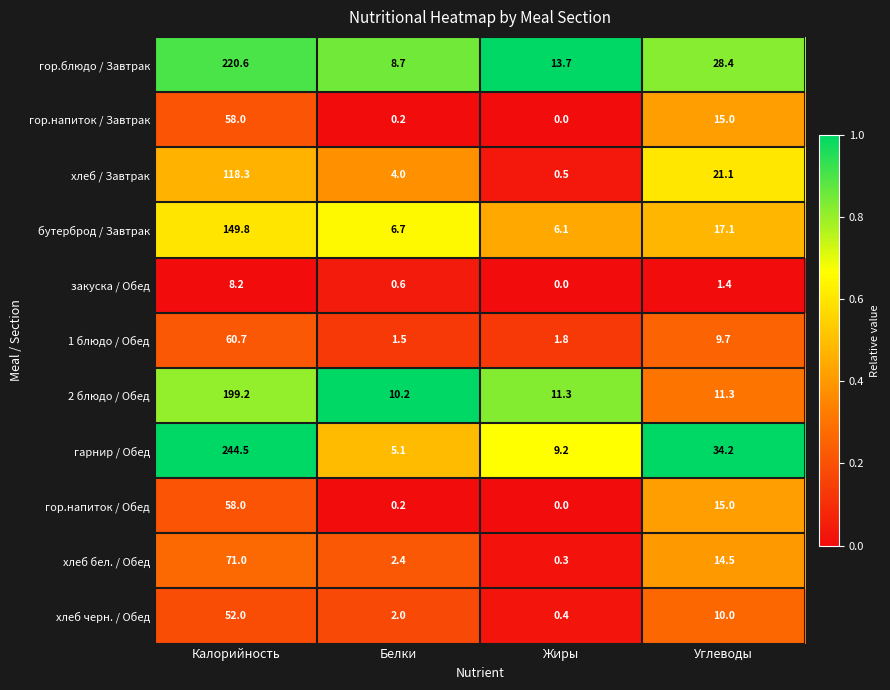

At which category is the sum across all series the highest?

Калорийность